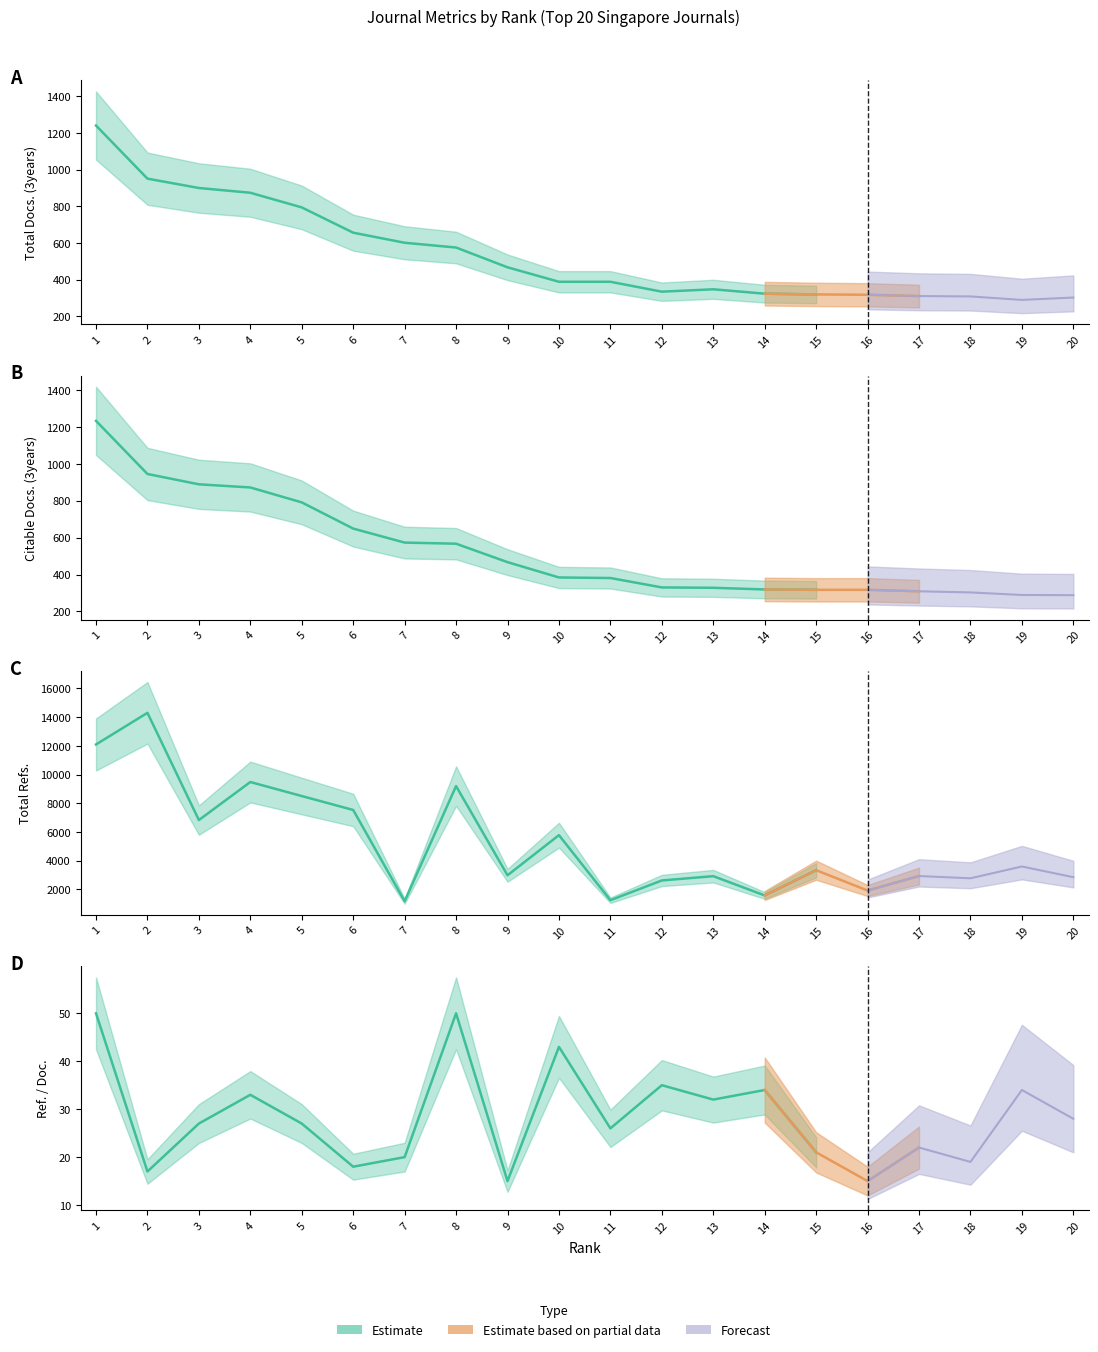

True or false: Citable Docs. (3years) and Total Docs. (3years) cross at least once.

False